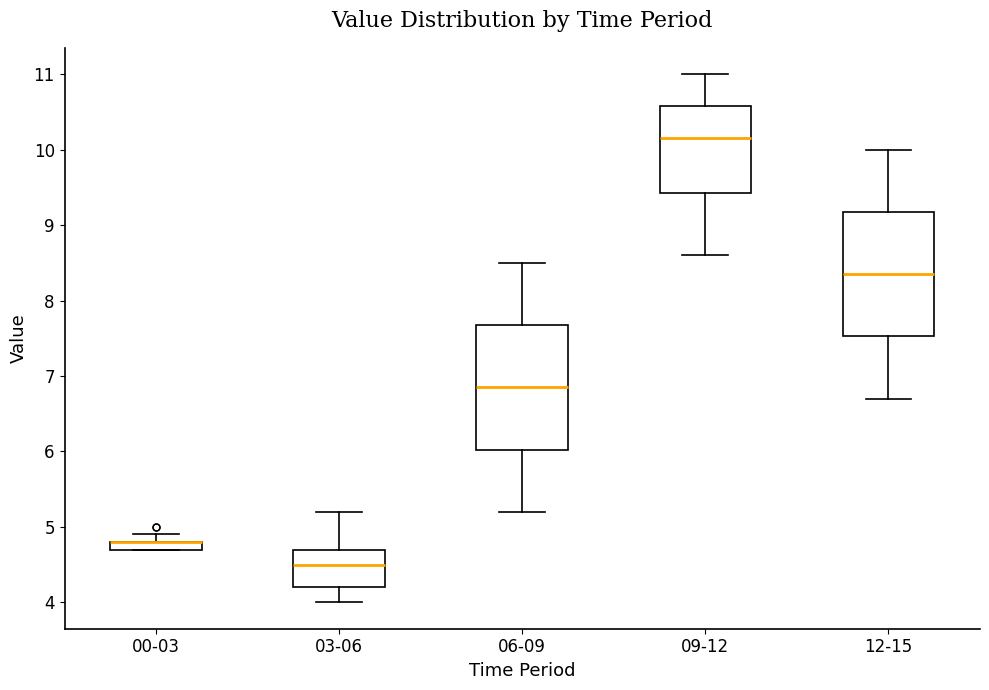

Where is the upper edge of the box for 00-03 on the y-axis? The values are not printed on the chart, so give them approximately, as read against the axis.

4.8